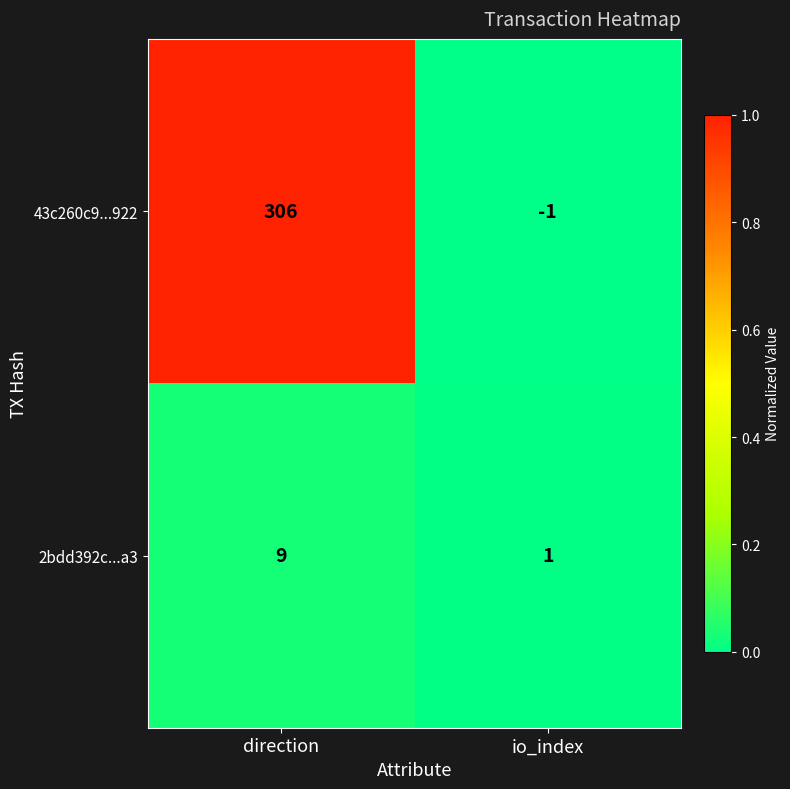

Is it true that 43c260c9...922 equals 306 at direction?

True